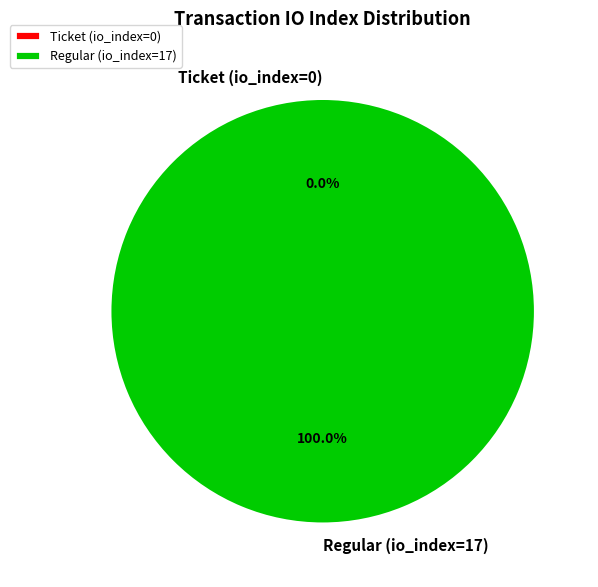

Which category has the smallest portion of the pie?

Ticket (io_index=0)